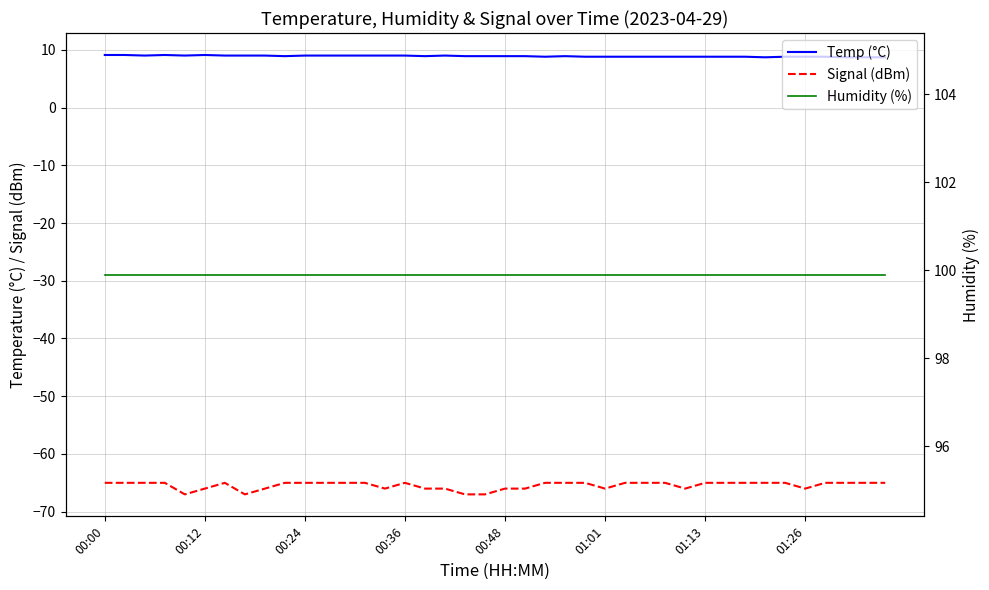

What position from the right is 12?

28